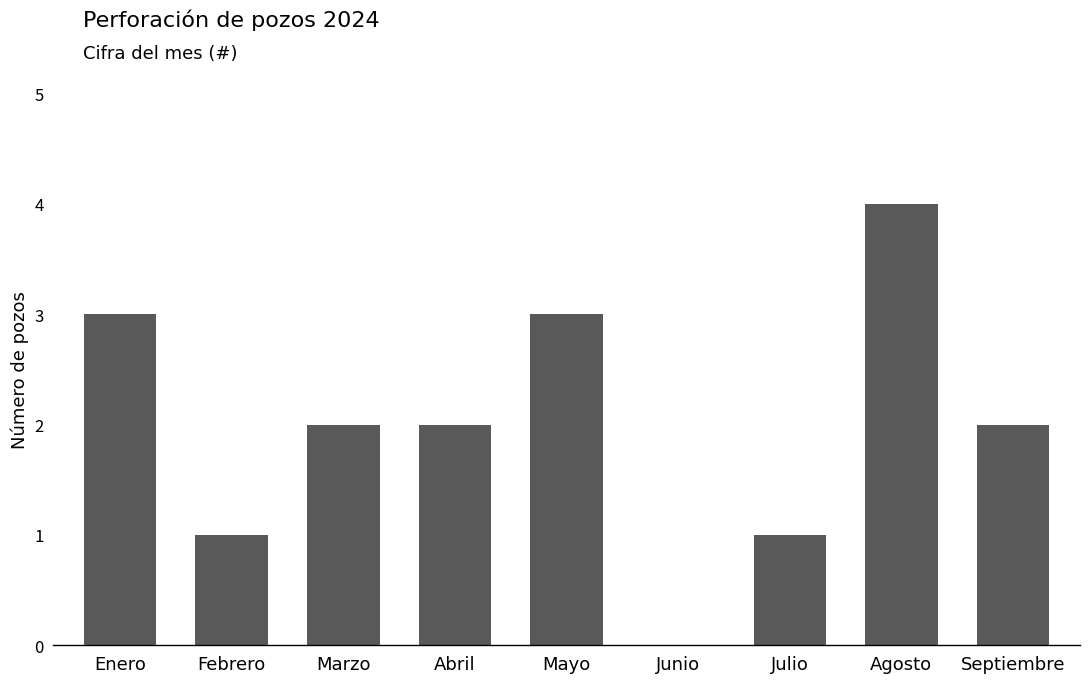

What is the average value?

2